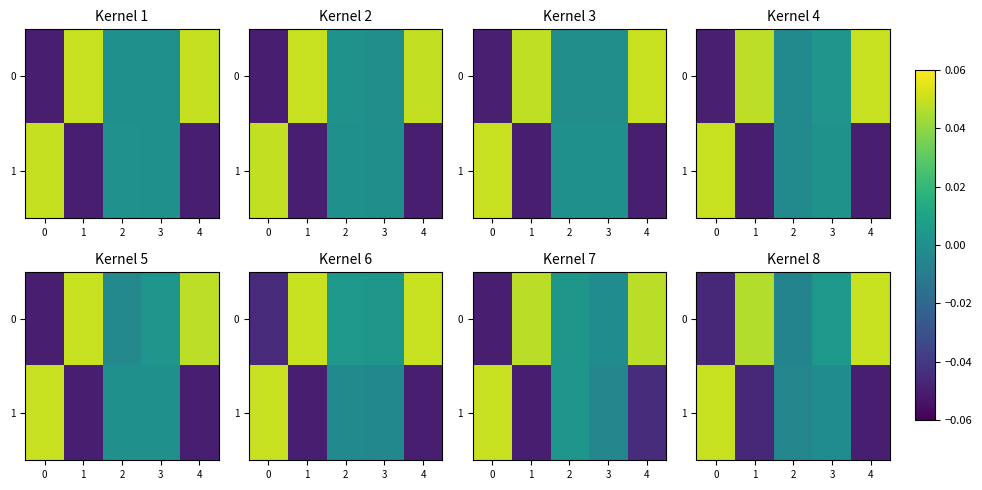

How many distinct data groups are displayed?

2